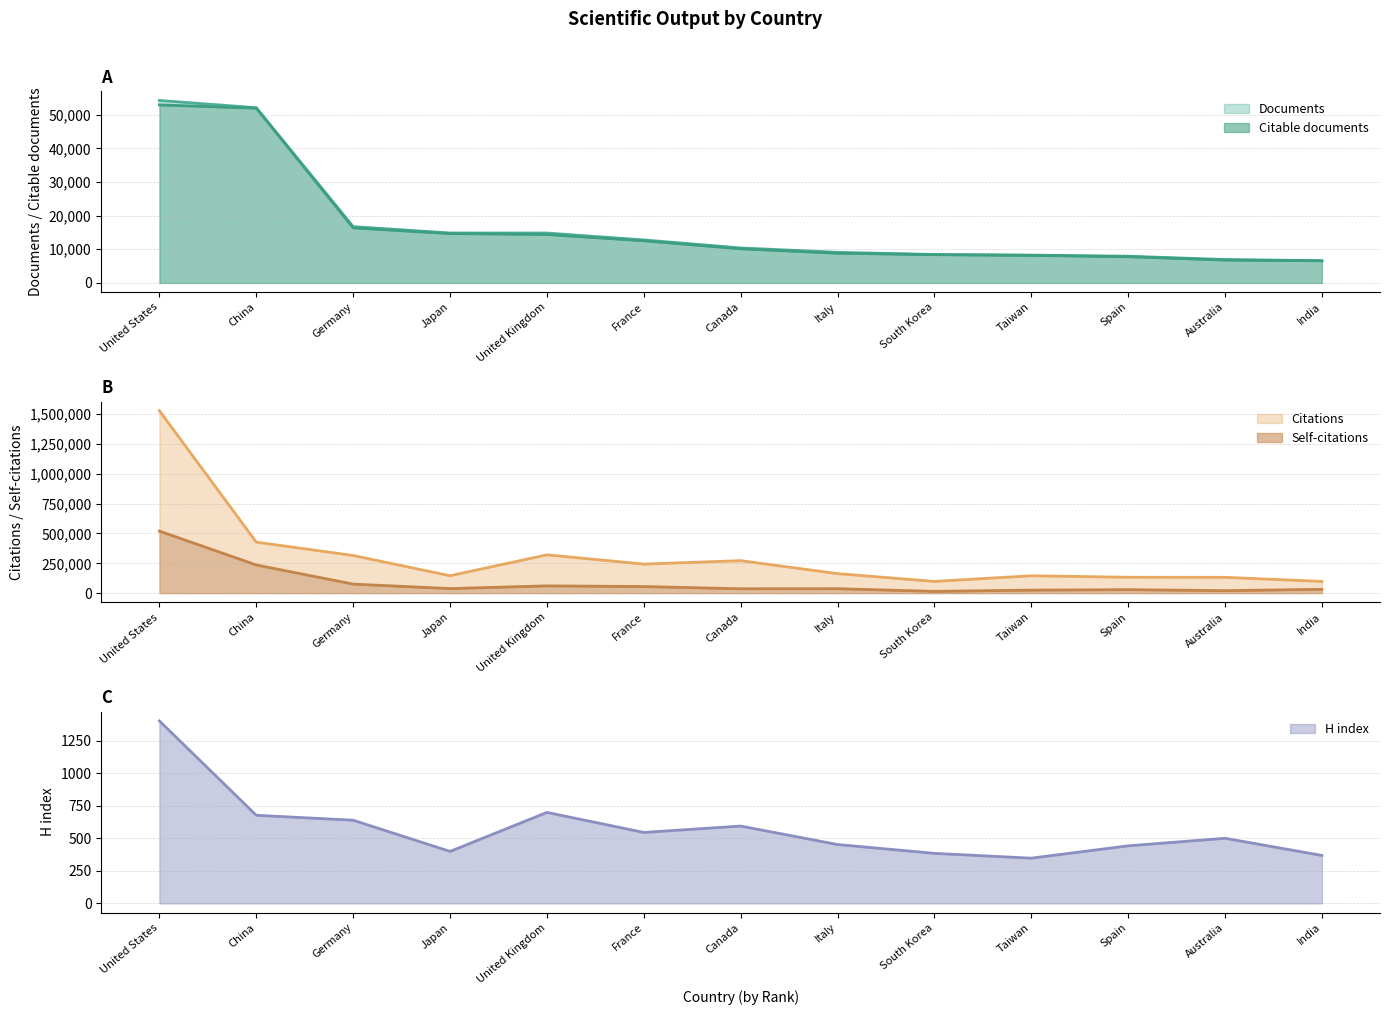

What is the difference between the Citable documents values at Canada and Germany?

6218